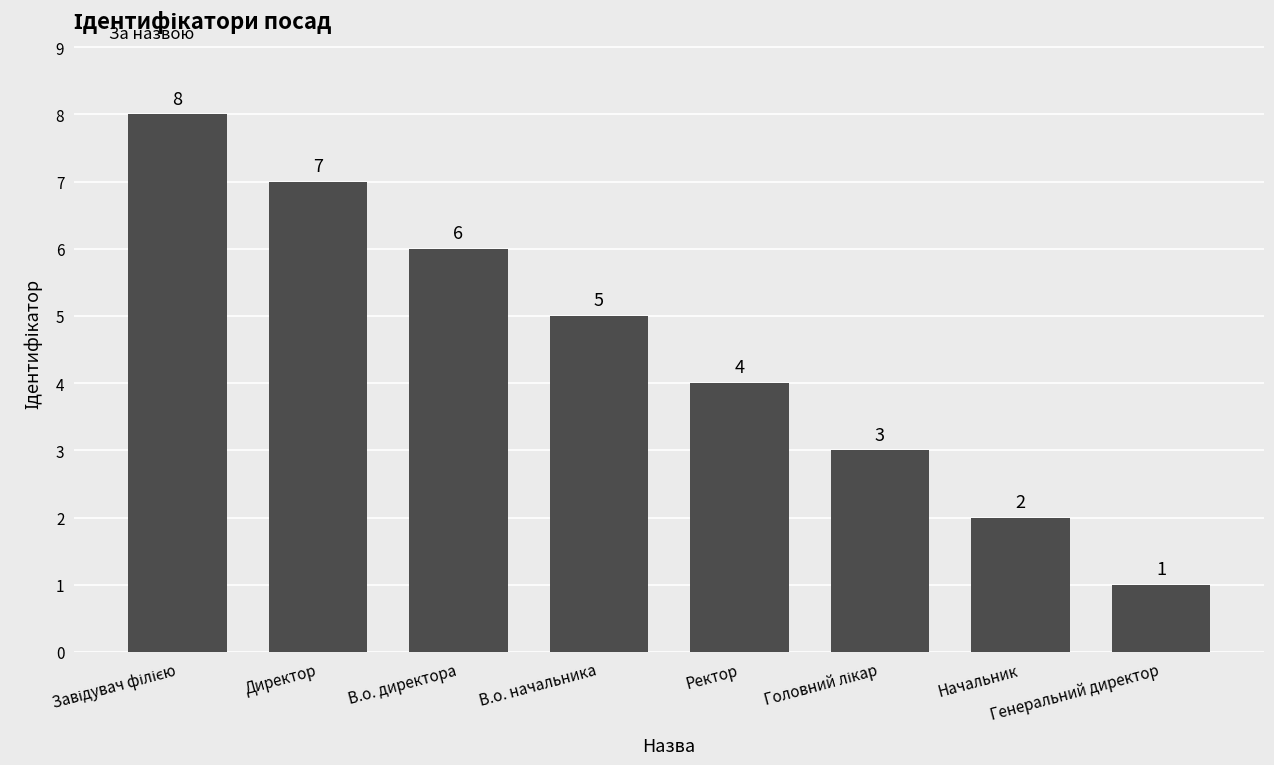

What is the difference between the maximum and minimum values?

7